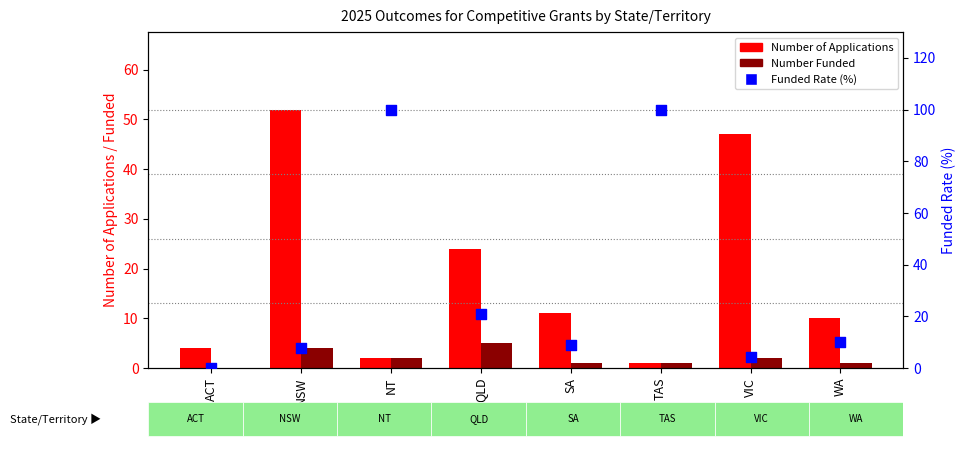

What are all the series names shown in the legend?

Number of Applications, Number Funded, Funded Rate (%)